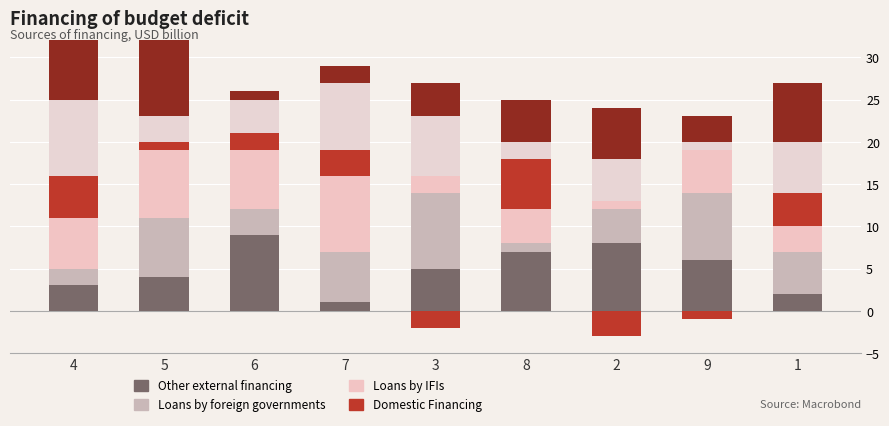

How many series are shown in this chart?

6